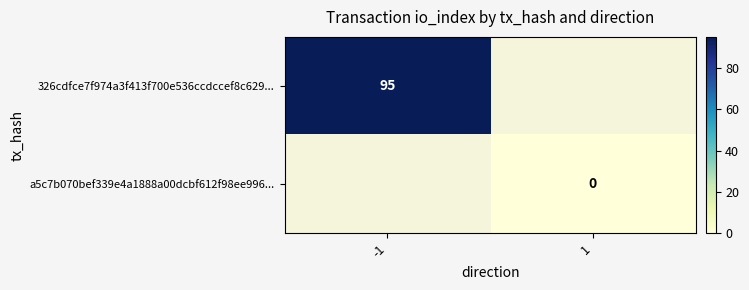

Is it true that 326cdfce7f974a3f413f700e536ccdccef8c629... equals 146.8 at -1?

False